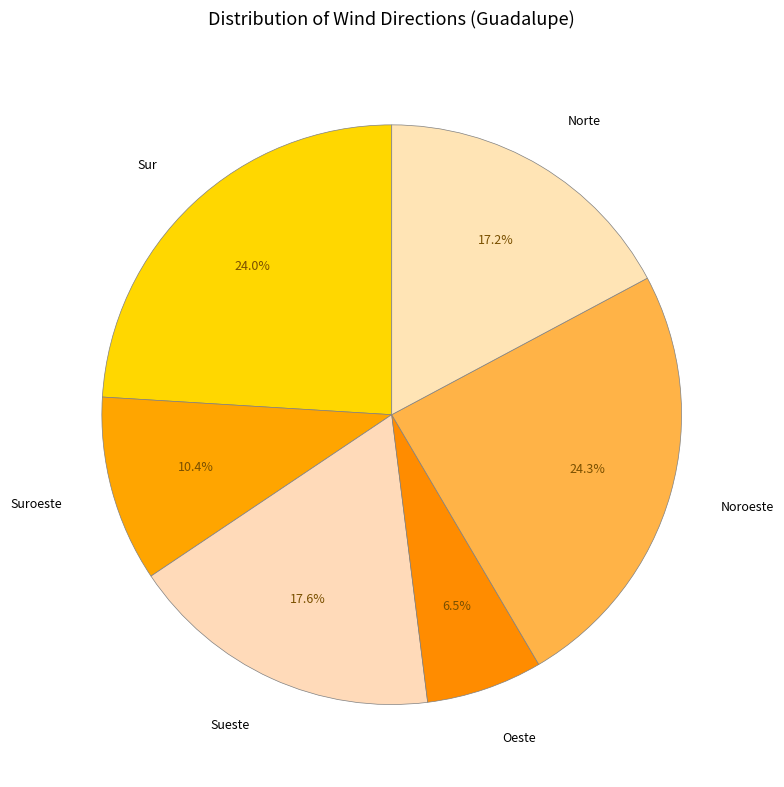

How many slices are in this pie chart?

6